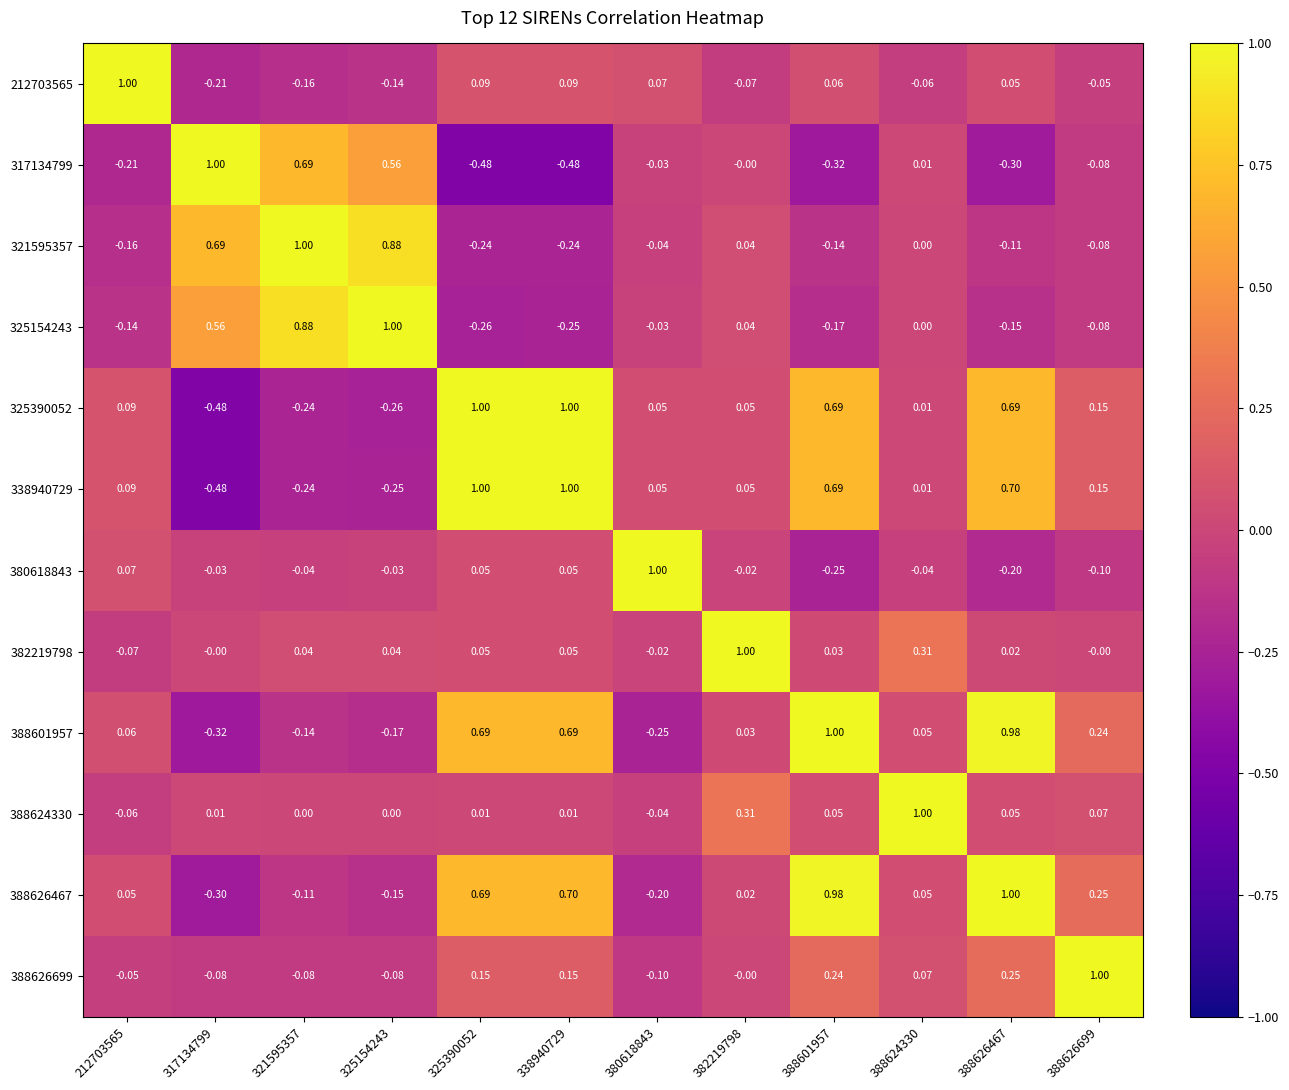

Is the value of 388624330 at 388626467 greater than the value of 317134799 at 388601957?

Yes